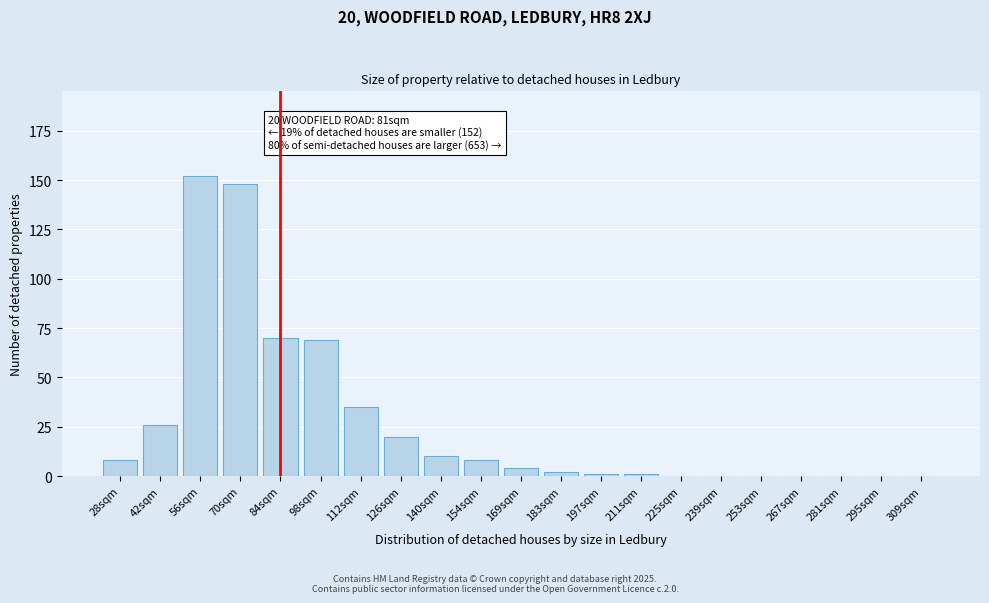

Reading left to right, what are all the values shown in this chart?

28sqm=8	42sqm=26	56sqm=152	70sqm=148	84sqm=70	98sqm=69	112sqm=35	126sqm=20	140sqm=10	154sqm=8	169sqm=4	183sqm=2	197sqm=1	211sqm=1	225sqm=0	239sqm=0	253sqm=0	267sqm=0	281sqm=0	295sqm=0	309sqm=0